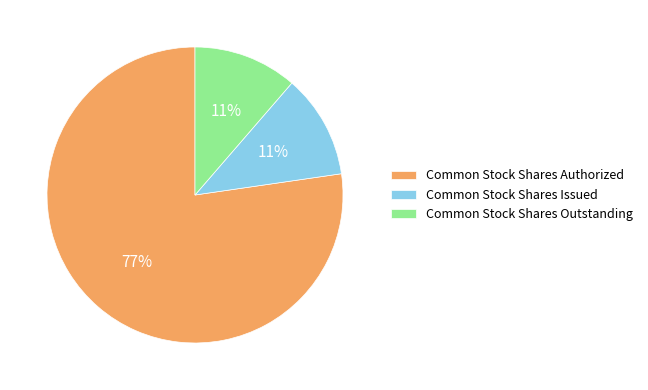

Between Common Stock Shares Authorized and Common Stock Shares Outstanding, which is larger?

Common Stock Shares Authorized